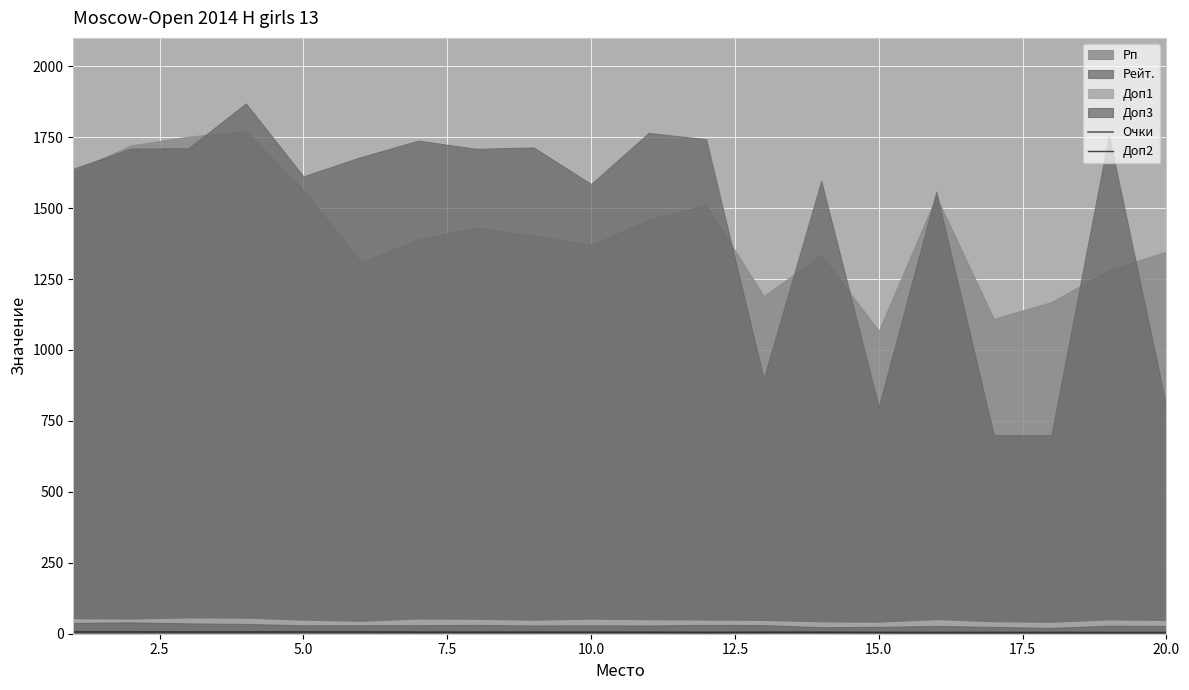

What is the sum of all Доп2 values?

99.0